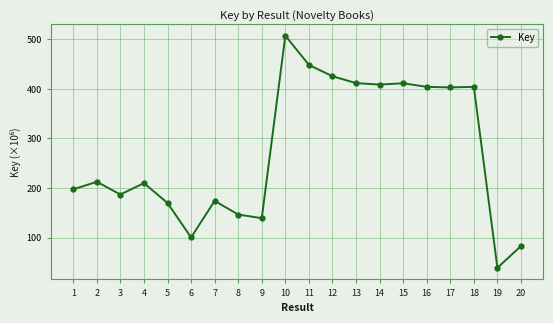

Reading left to right, extract all data points from this chart.

197387175	212650917	186984279	210004339	169899030	100403870	174179697	146598838	139307913	507327884	448230623	425523556	411632115	408674221	411290002	404091788	402979538	404092960	39214697	83079519